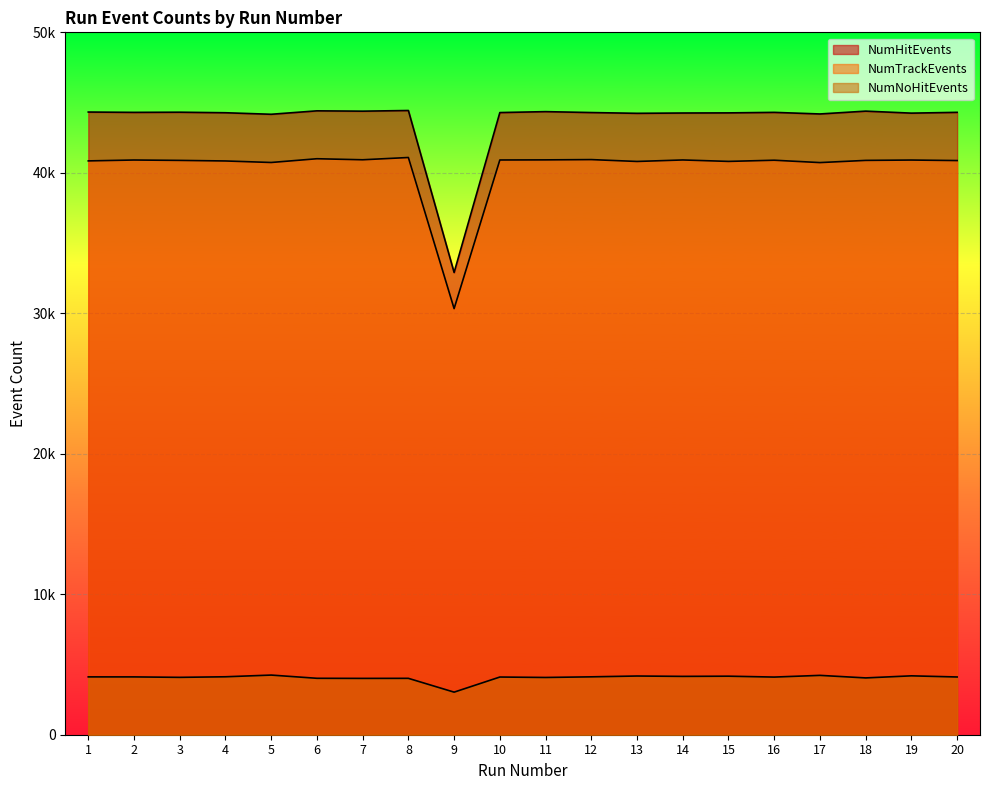

What is the difference between the NumHitEvents values at 5 and 12?

123